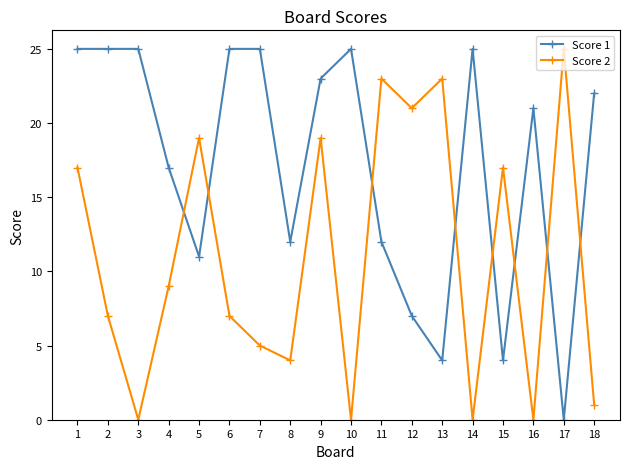

The Score 2 series shows 3 at 4. True or false?

False